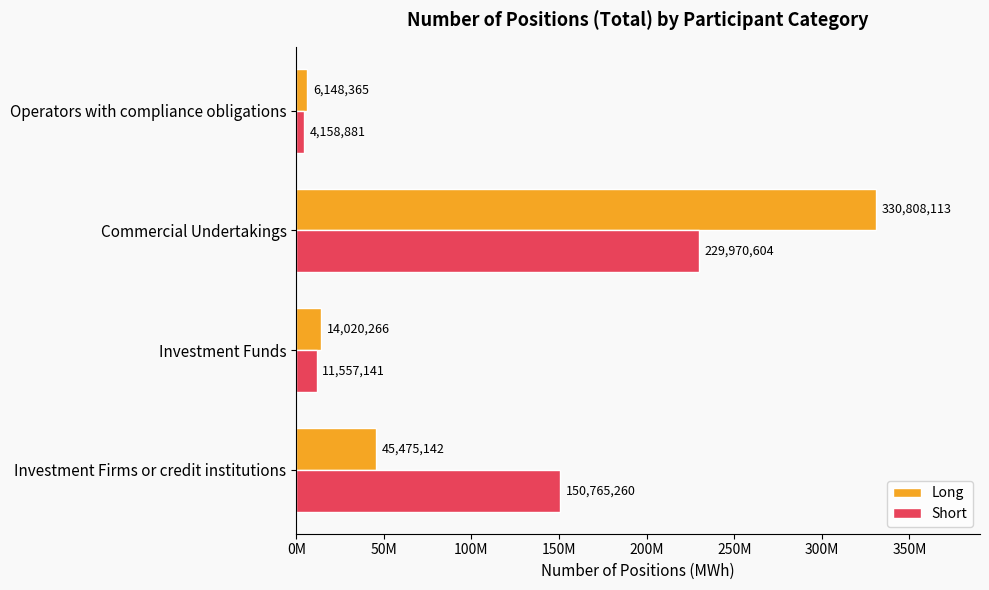

What are all the series names shown in the legend?

Long, Short